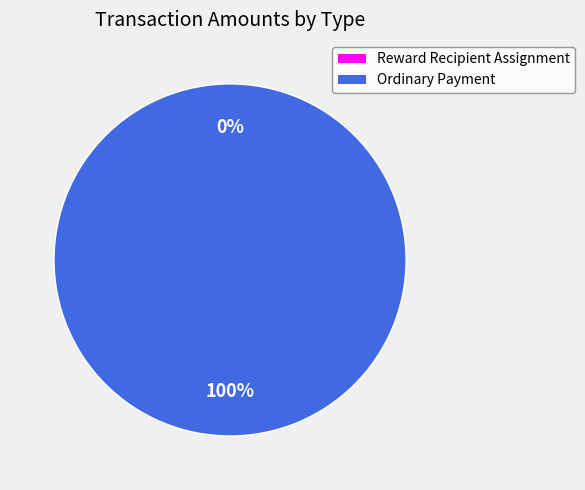

How many slices are in this pie chart?

2